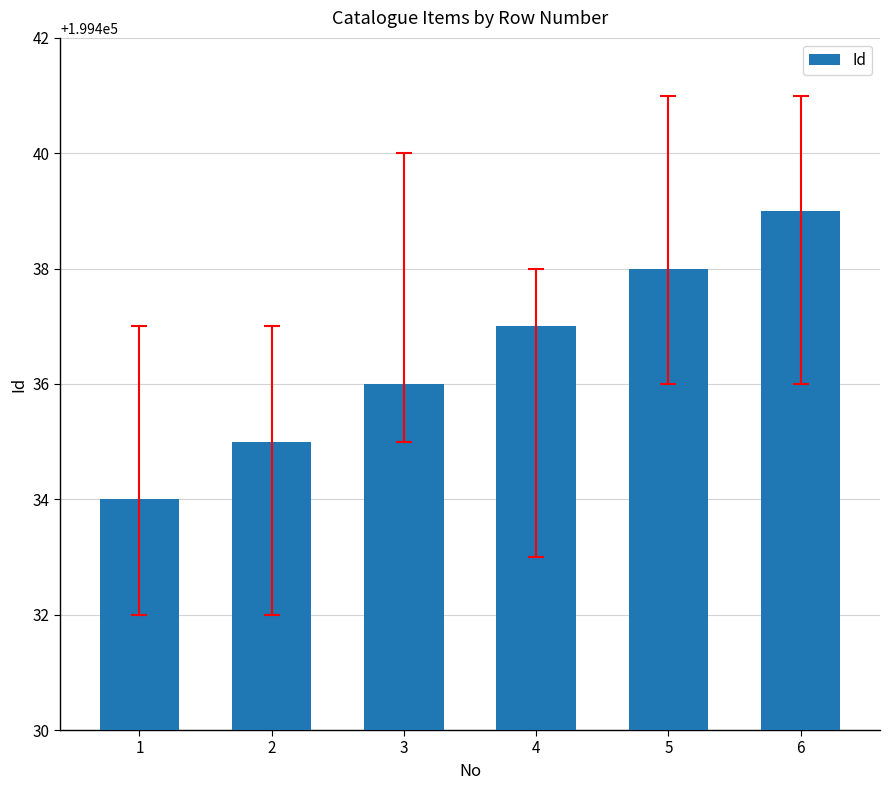

How many bars are there in total?

6